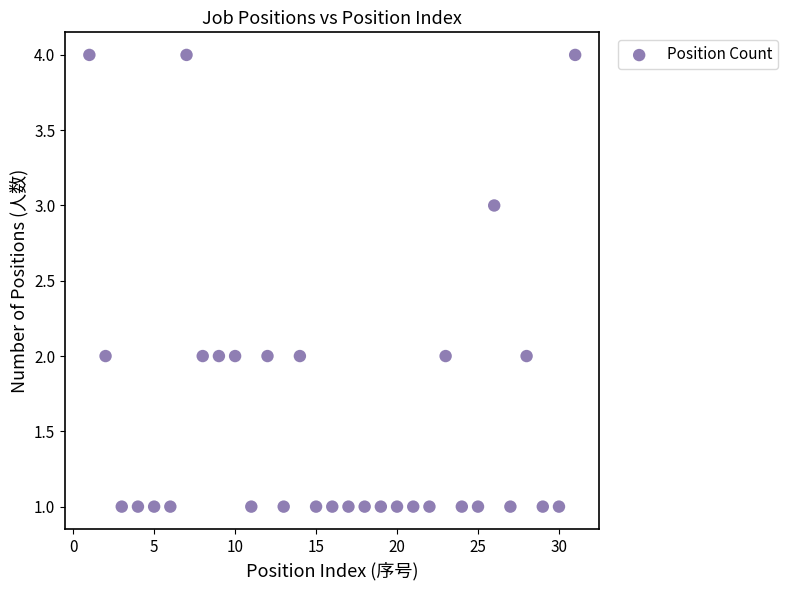

What is the range of X values (max minus min)?

30